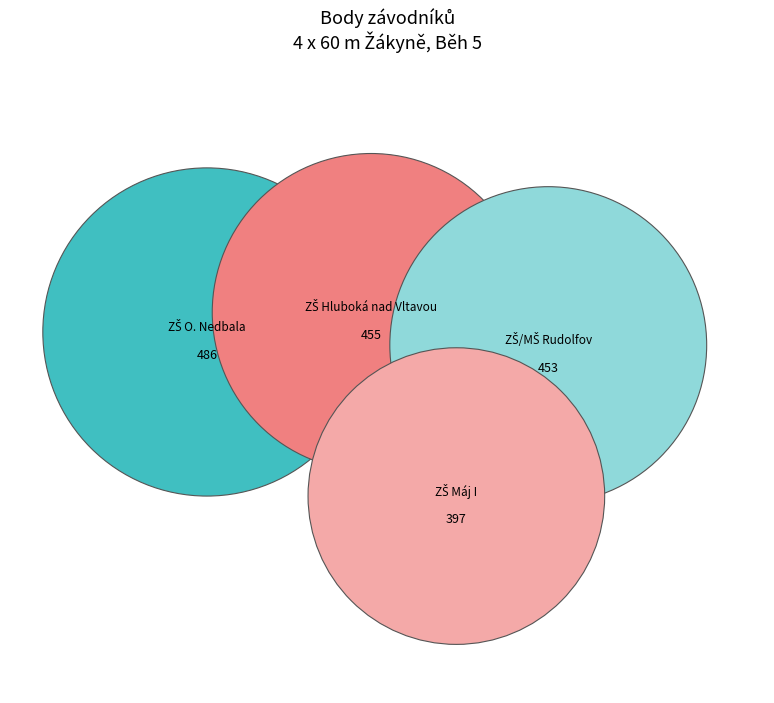

Rank the categories by value from highest to lowest.

ZŠ O. Nedbala, ZŠ Hluboká nad Vltavou, ZŠ a MŠ Rudolfov, ZŠ Máj I